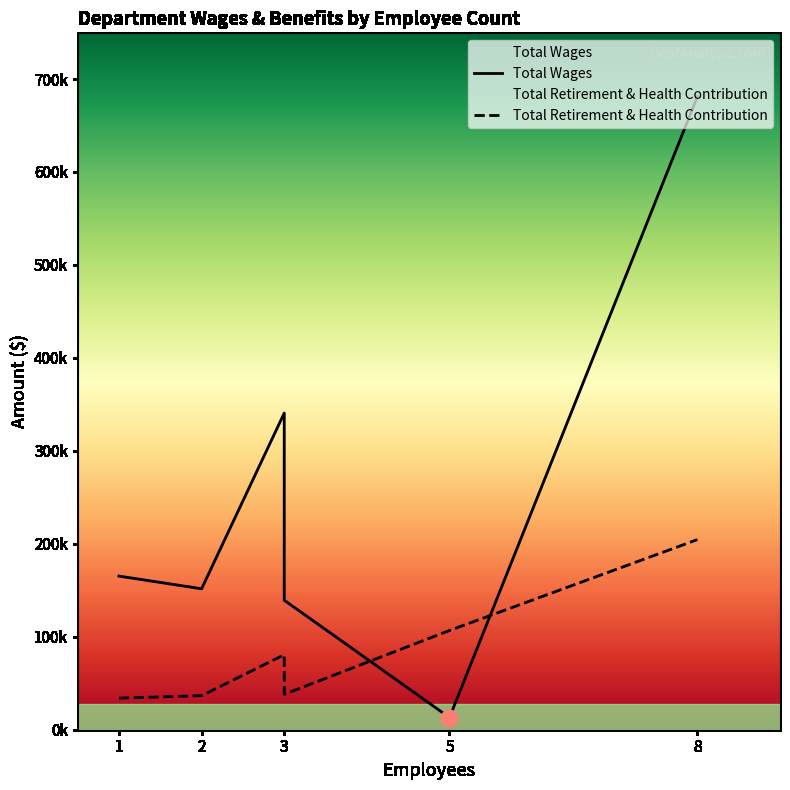

Rank the series by their maximum value, from highest to lowest.

Total Wages, Total Retirement & Health Contribution